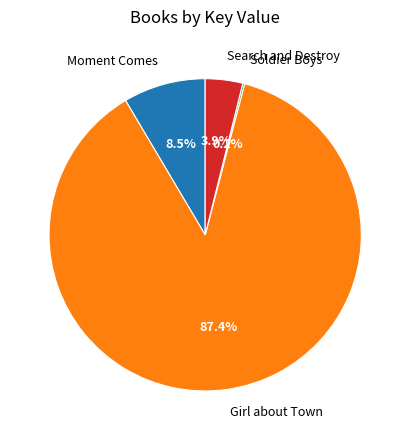

Combined, do Moment Comes and Girl about Town account for over 50%?

Yes